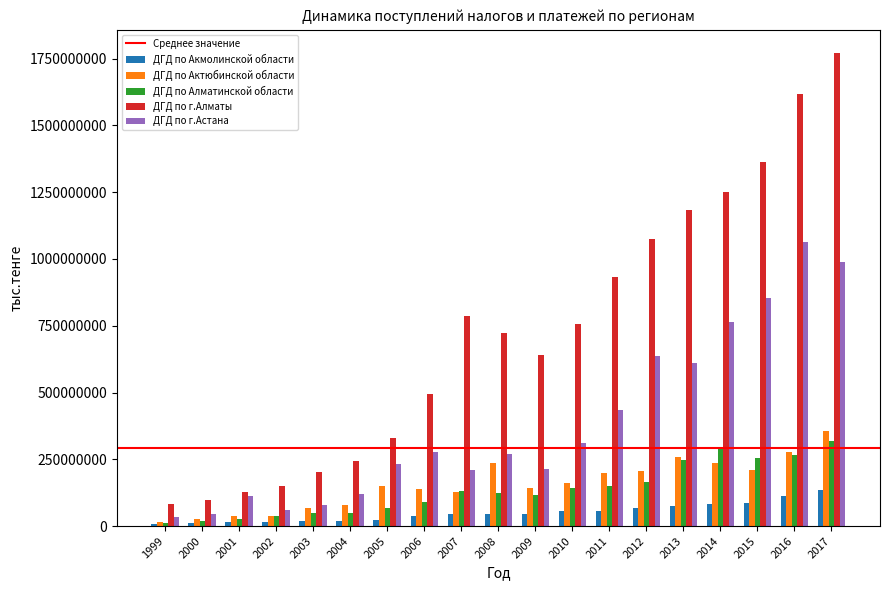

The value of ДГД по Акмолинской области at 2009 is 44061043. True or false?

True